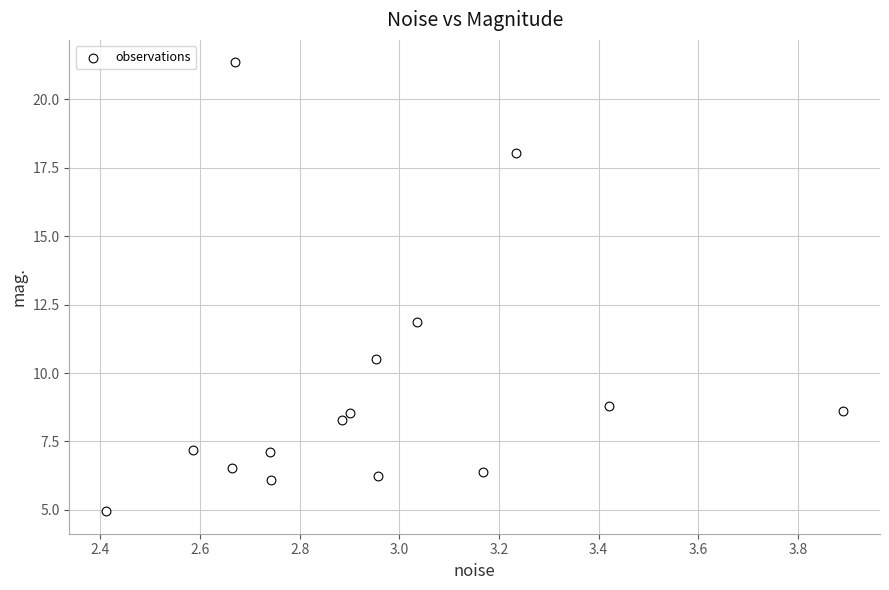

What is the range of X values (max minus min)?

1.5